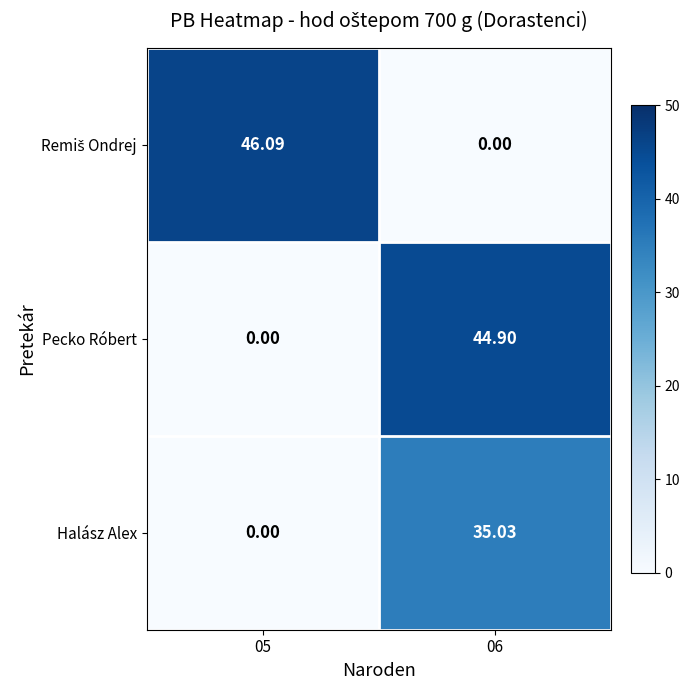

Is the value of Pecko Róbert at 06 greater than the value of Halász Alex at 06?

Yes